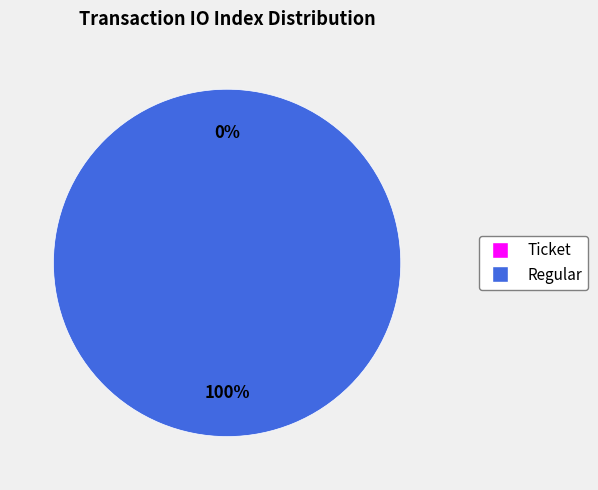

To the nearest percent, what is the combined percentage of Regular and Ticket?

100%